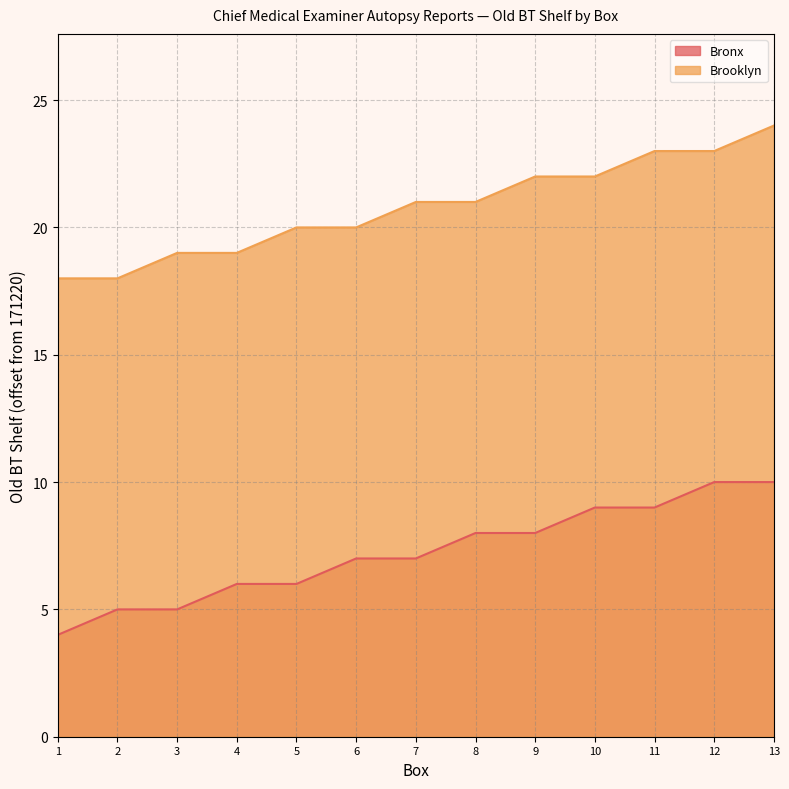

Which label corresponds to the largest value in the chart?

13